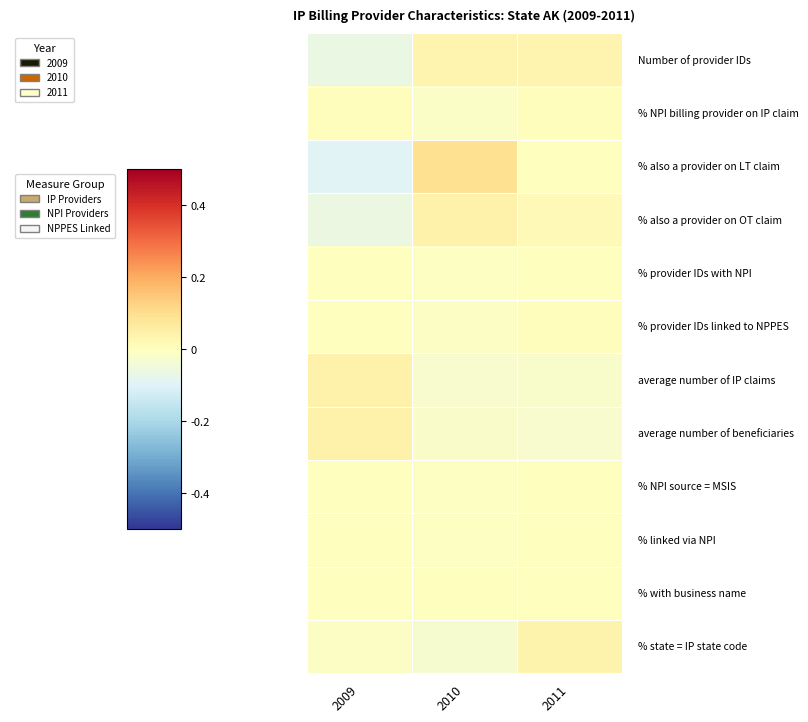

At which category is the sum across all series the highest?

2011